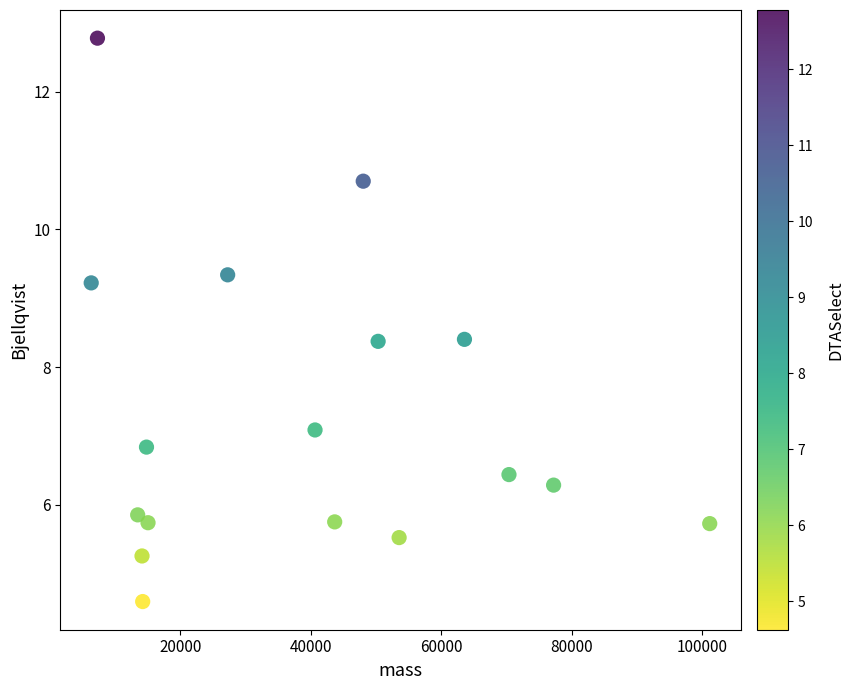

What is the range of X values (max minus min)?

94840.1